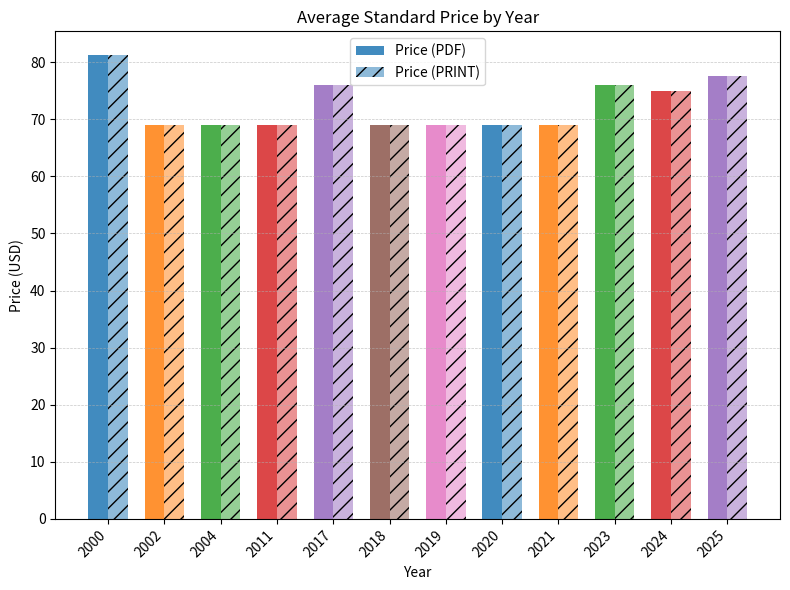

Which has a higher value, 2018 or 2023?

2023